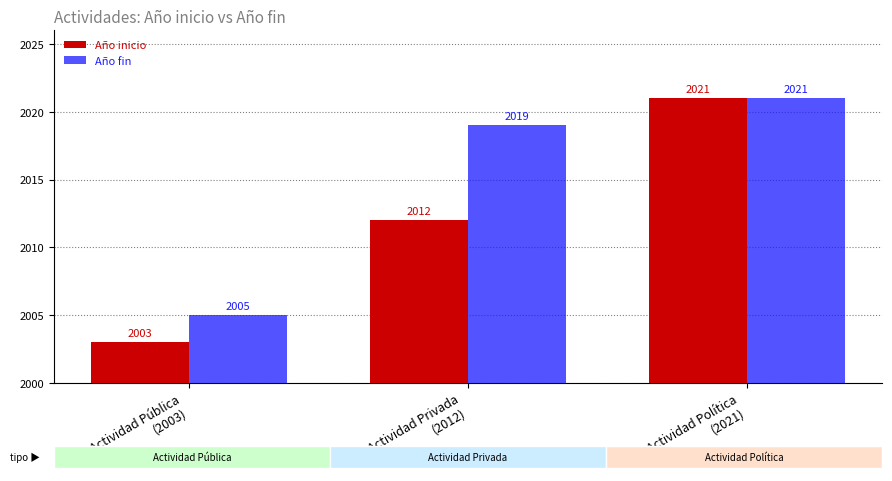

How many Año fin values are between 2005 and 2021?

3